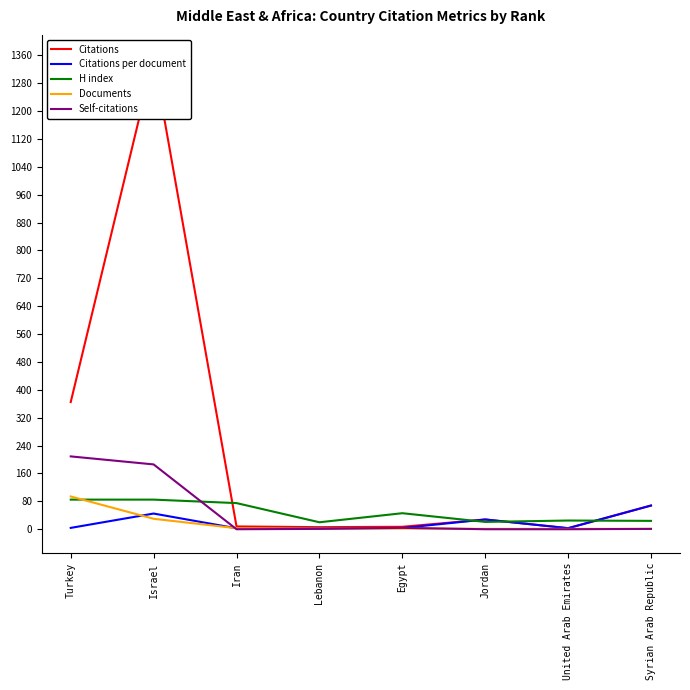

How many series are shown in this chart?

5